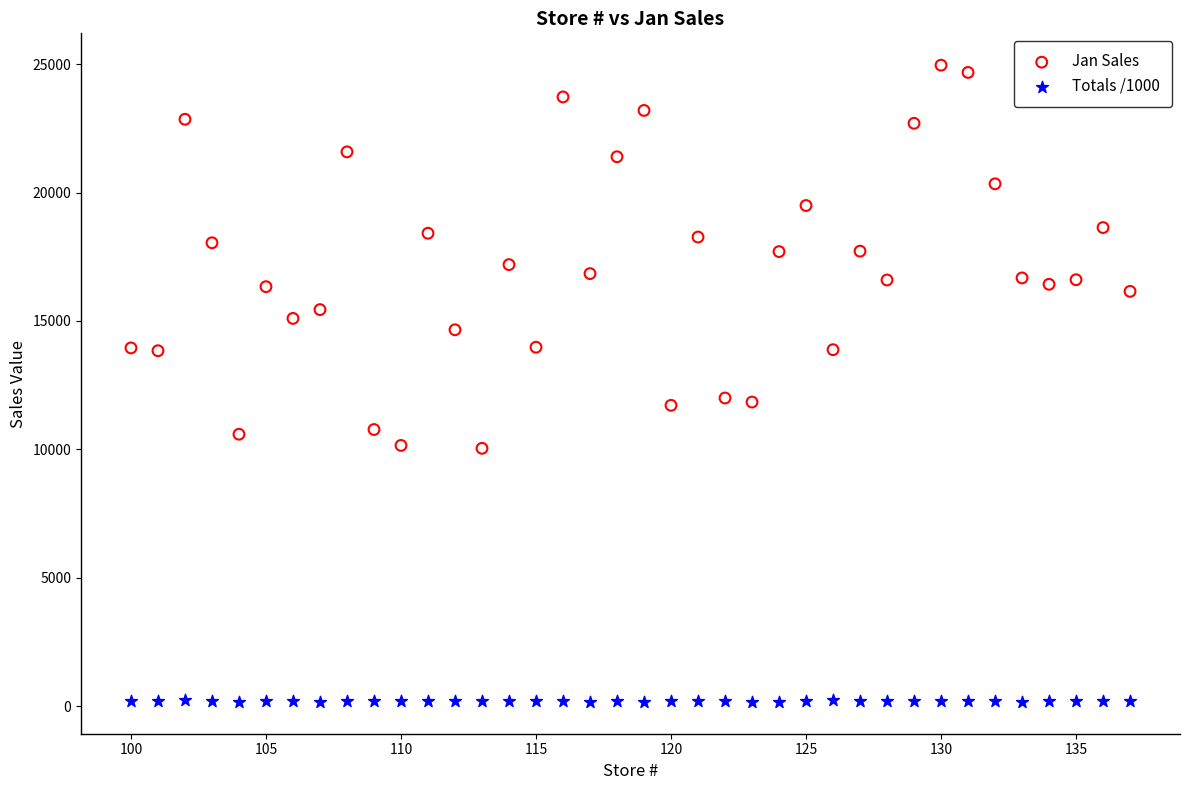

Which series reaches the minimum Y coordinate?

Totals /1000